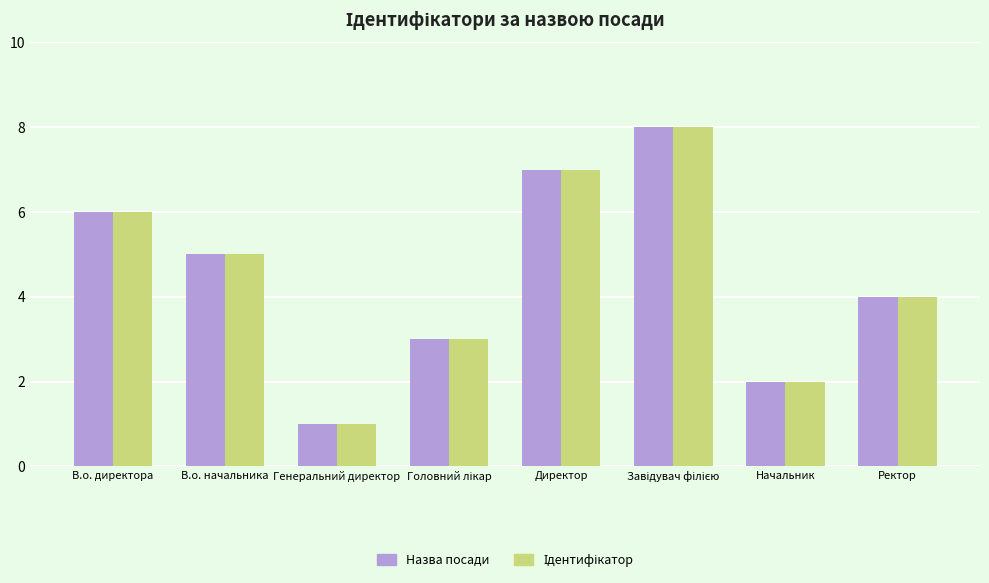

True or false: Назва посади has a value of 2 at Ректор.

False